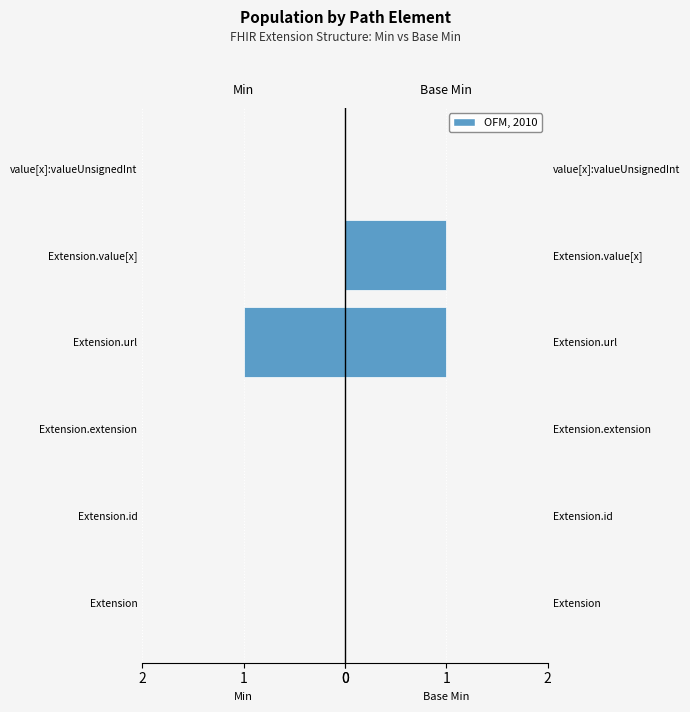

Which series changed the most between Extension and value[x]:valueUnsignedInt?

Min